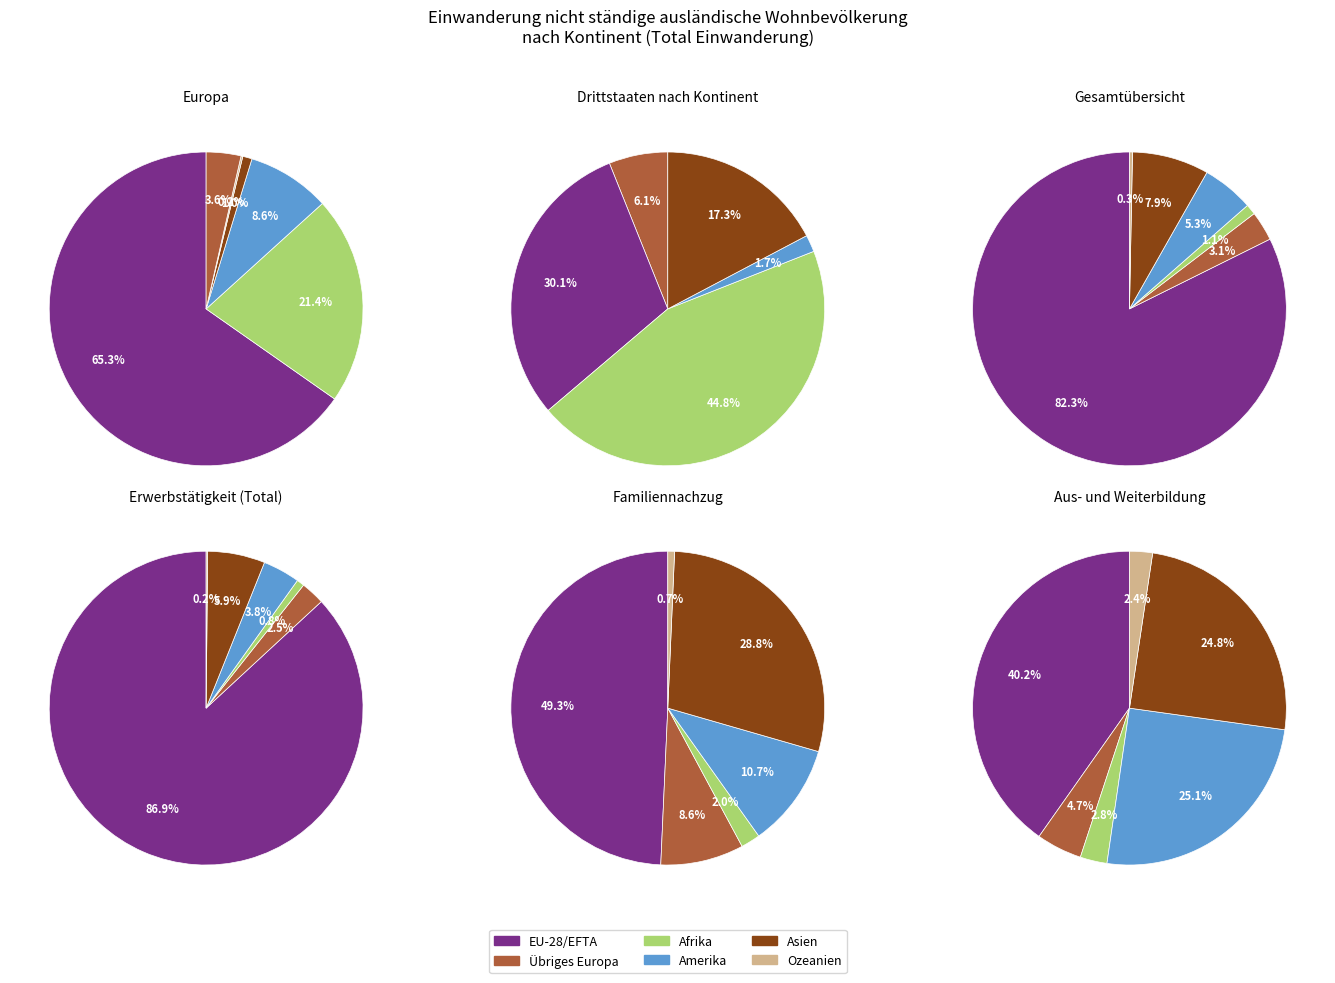

Rank the categories by value from lowest to highest.

Ozeanien, Afrika, Übriges Europa, Amerika, Asien, EU-28/EFTA